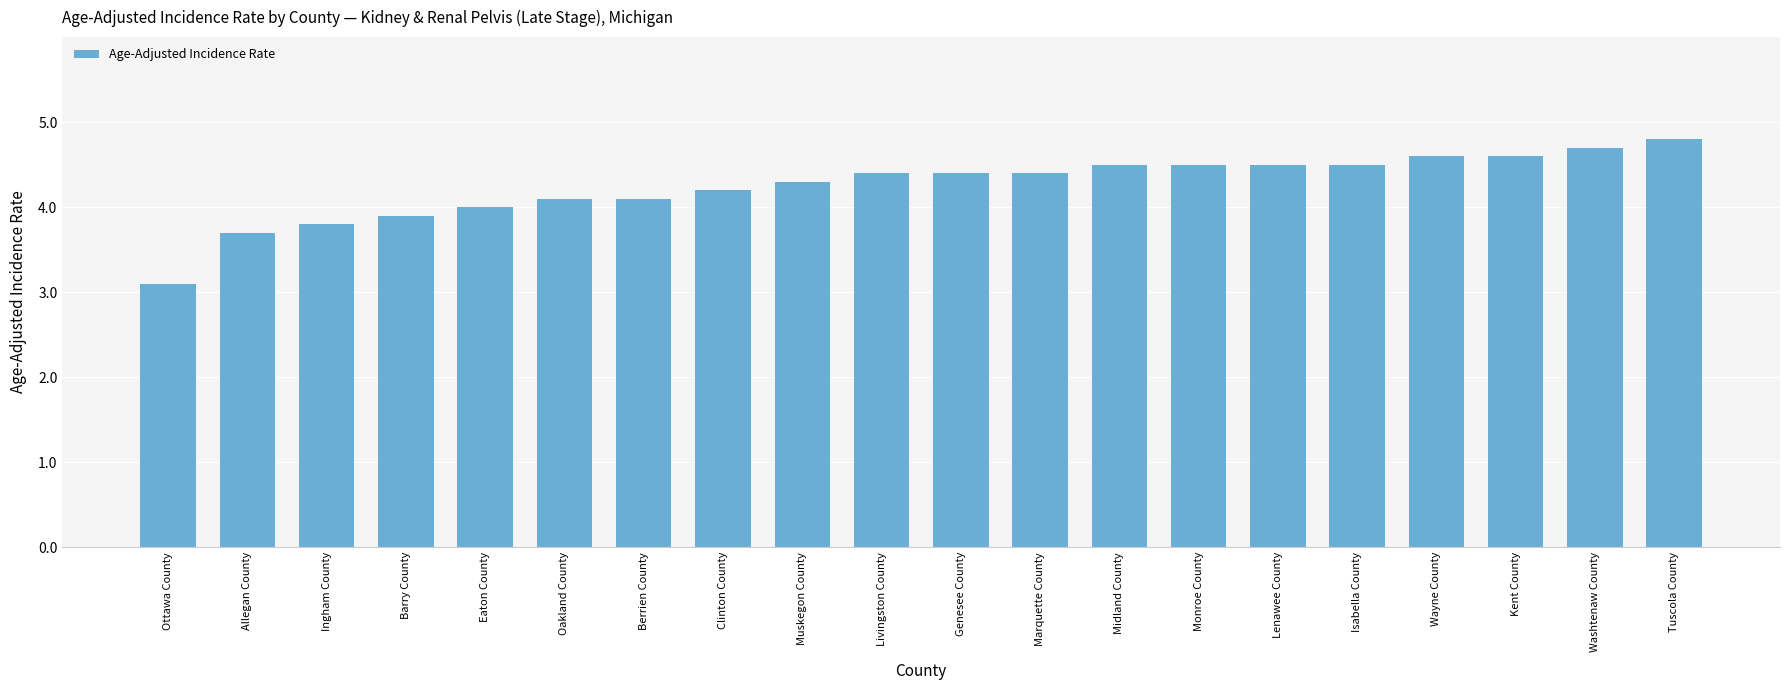

Count the number of data series in this chart.

1